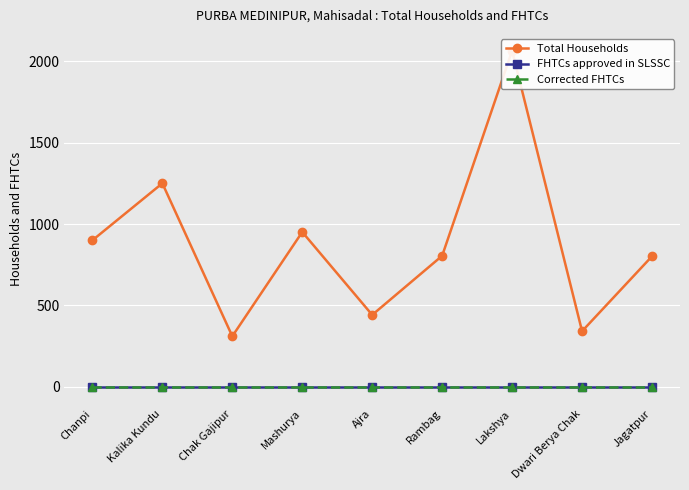

True or false: Corrected FHTCs has more than 0 interior local peaks.

False